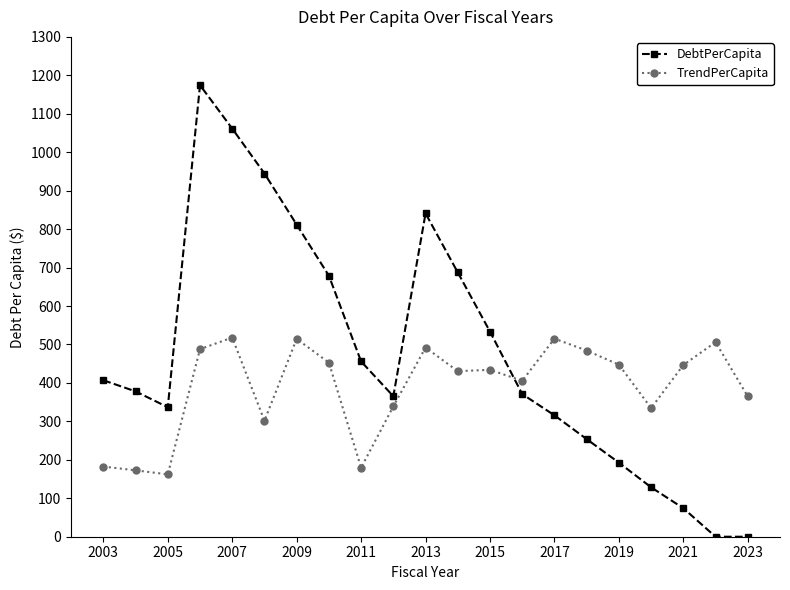

How many series are shown in this chart?

2